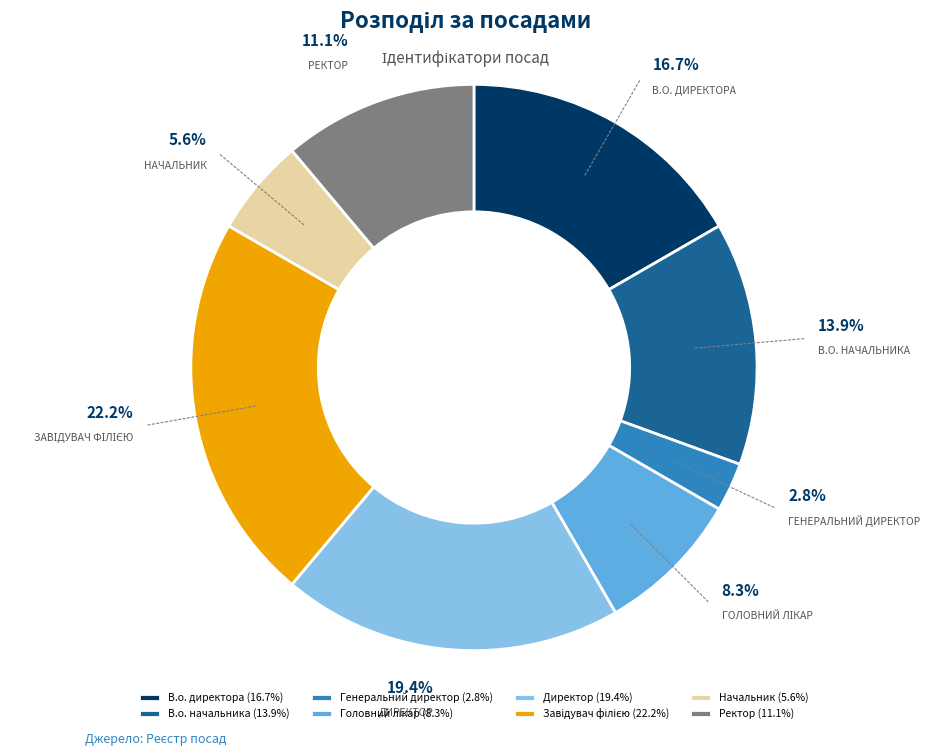

Is there any slice that represents more than half of the pie?

No